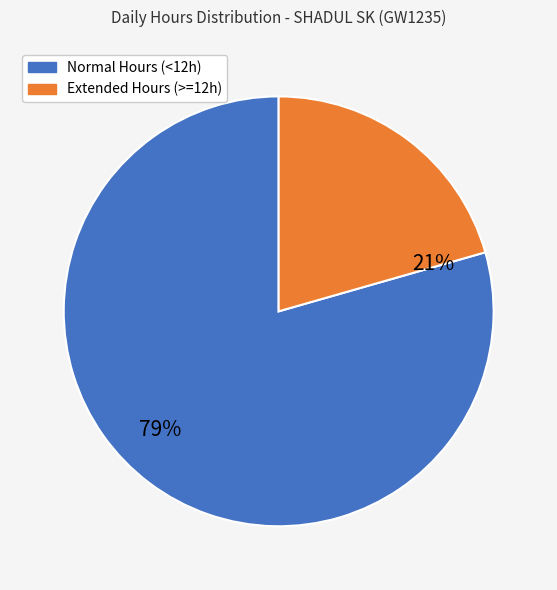

Does any single category account for the majority?

Yes